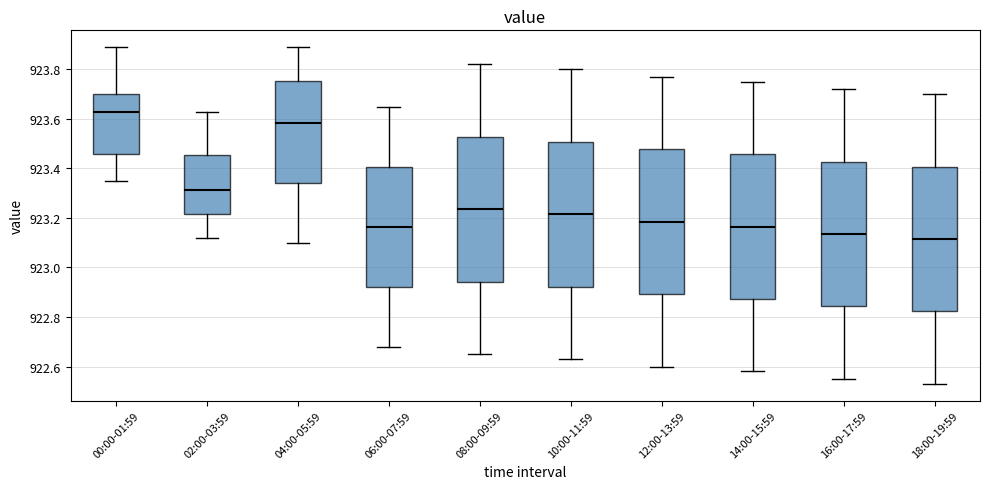

Reading left to right, transcribe this box plot: for each box, give where its median line is, the range the box spans, and where its two whiskers end, as read against the y-axis. The values are not printed on the chart, so give them approximately, as read against the axis.

00:00-01:59: median 923.64, box 923.46 to 923.70, whiskers 923.36 to 923.90
02:00-03:59: median 923.32, box 923.22 to 923.46, whiskers 923.12 to 923.64
04:00-05:59: median 923.58, box 923.34 to 923.76, whiskers 923.10 to 923.90
06:00-07:59: median 923.16, box 922.92 to 923.40, whiskers 922.68 to 923.66
08:00-09:59: median 923.24, box 922.94 to 923.52, whiskers 922.66 to 923.82
10:00-11:59: median 923.22, box 922.92 to 923.50, whiskers 922.64 to 923.80
12:00-13:59: median 923.18, box 922.90 to 923.48, whiskers 922.60 to 923.78
14:00-15:59: median 923.16, box 922.88 to 923.46, whiskers 922.58 to 923.76
16:00-17:59: median 923.14, box 922.84 to 923.42, whiskers 922.56 to 923.72
18:00-19:59: median 923.12, box 922.82 to 923.40, whiskers 922.54 to 923.70